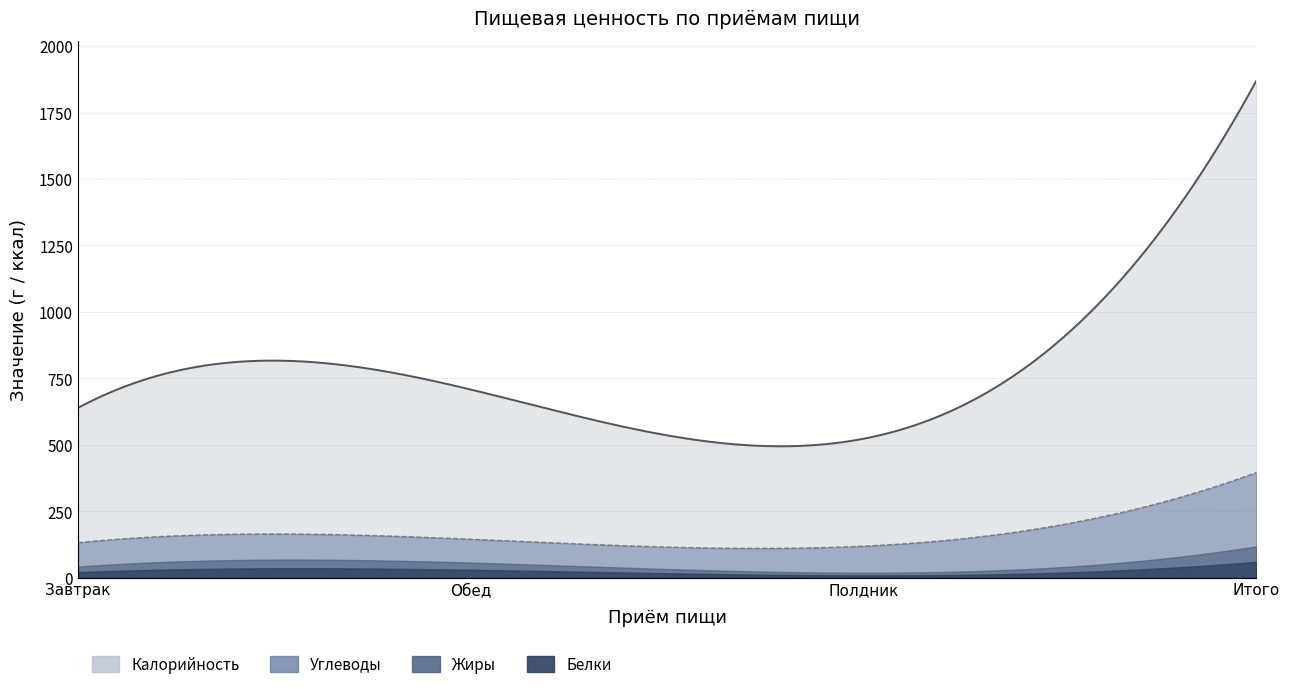

Reading right to left, what are all the values shown in this chart?

Углеводы: Итого=278	Полдник=100	Обед=88	Завтрак=90
Белки: Итого=60	Полдник=9	Обед=30	Завтрак=21
Жиры: Итого=58	Полдник=10	Обед=27	Завтрак=21
Калорийность: Итого=1870	Полдник=523	Обед=708	Завтрак=639